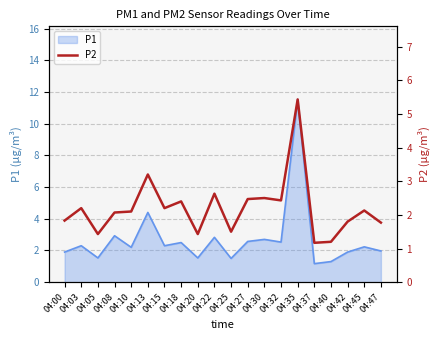

What is the value of the 19th point from the left?

2.1